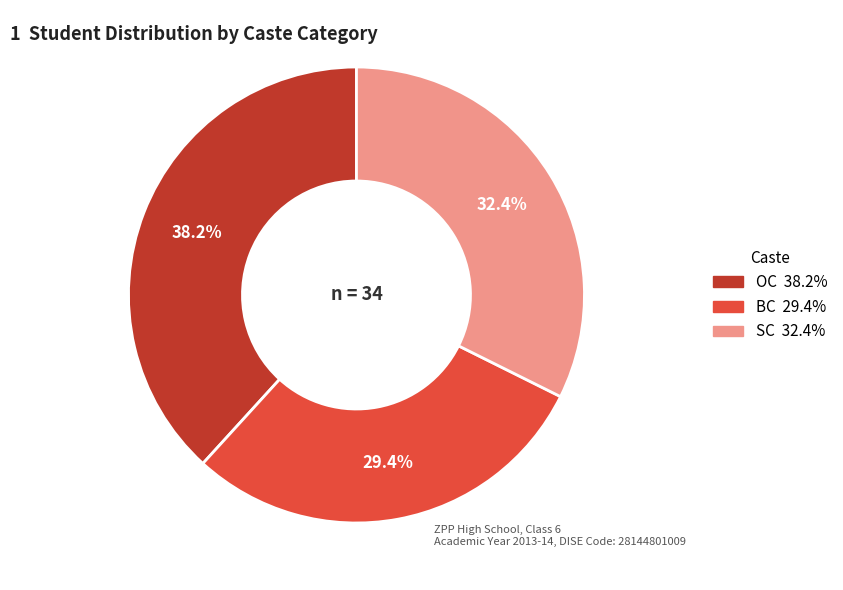

Count the number of slices in the pie.

3